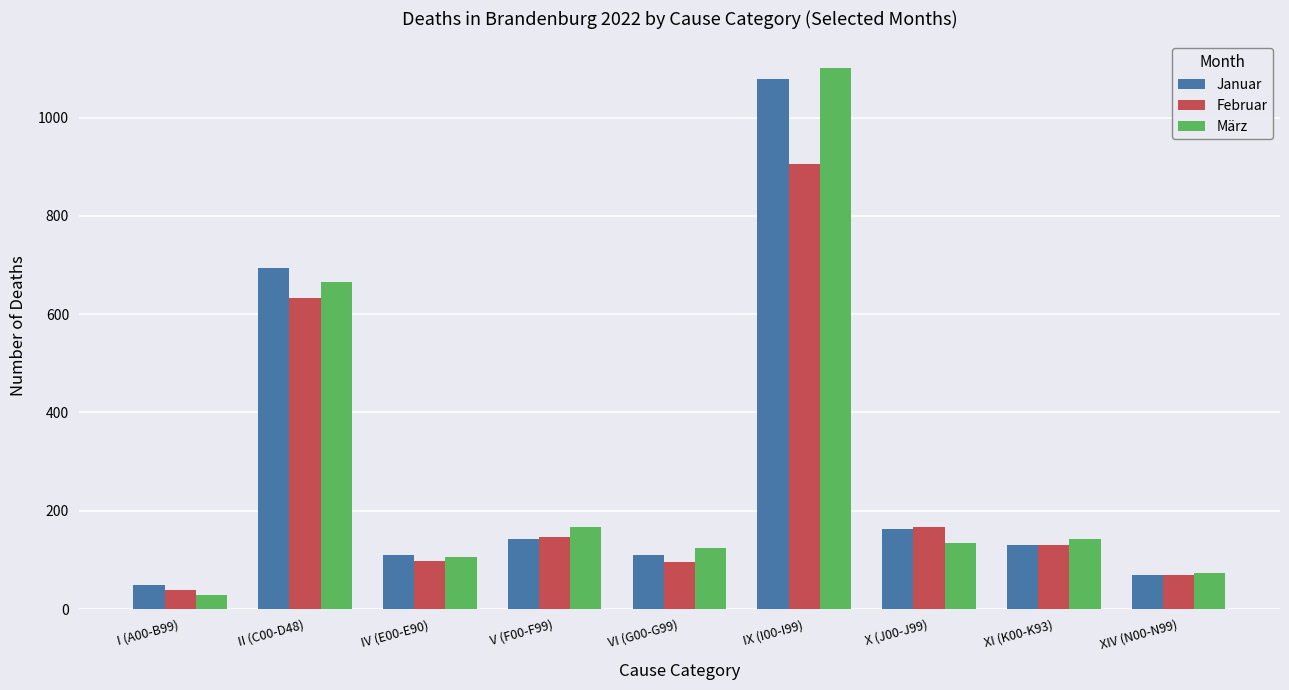

What is the difference between the maximum and minimum values in the Februar series?

866